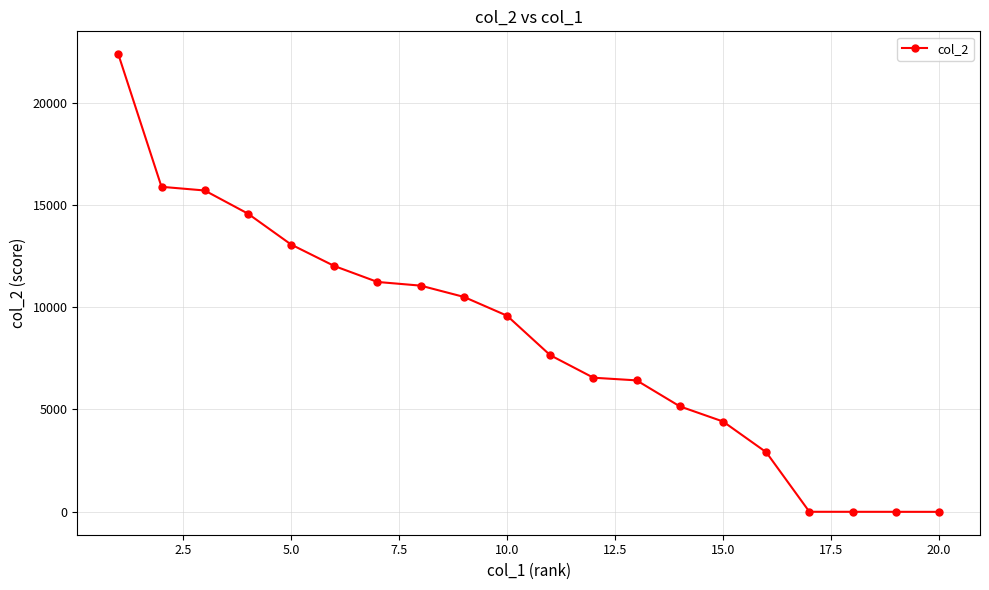

What is the difference between the maximum and minimum values?

22365